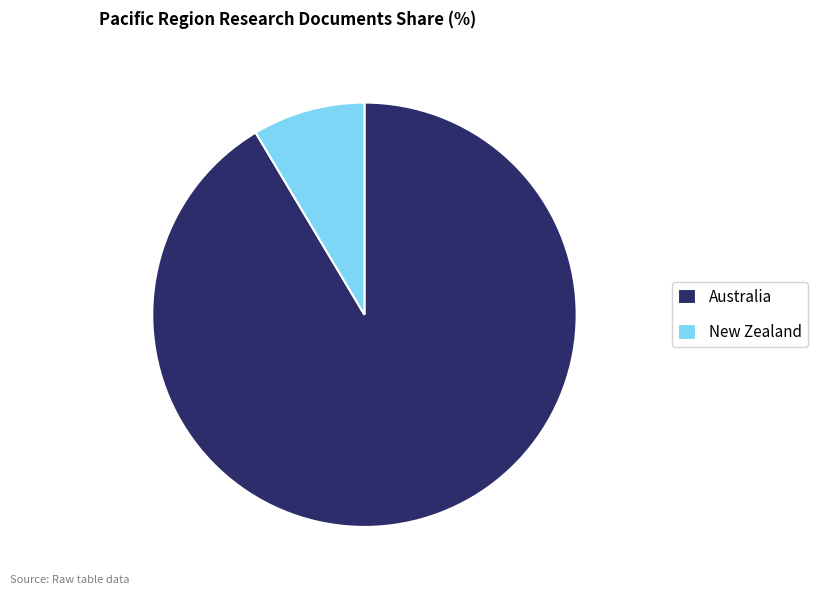

Does Australia account for over 50% of the chart?

Yes